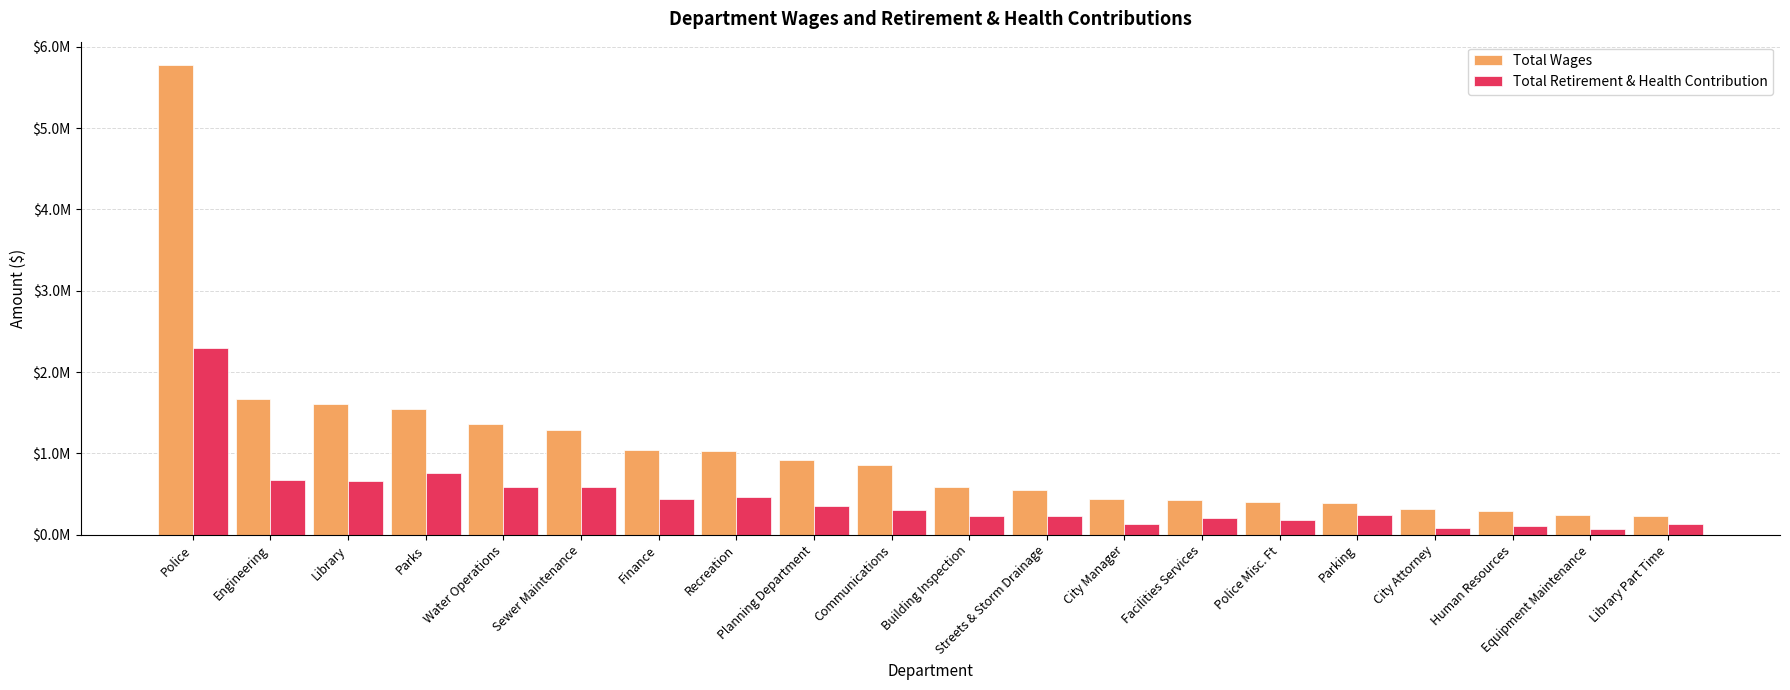

What position from the right is Streets & Storm Drainage?

9